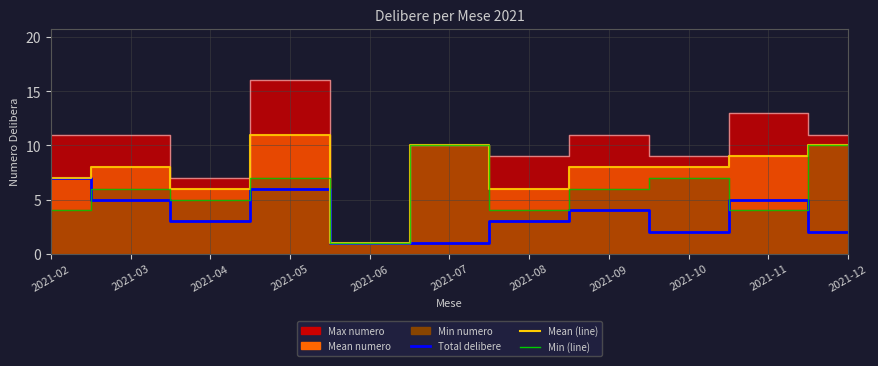

What is the approximate value of Max numero (line) at 2021-05, to the nearest 5?

15